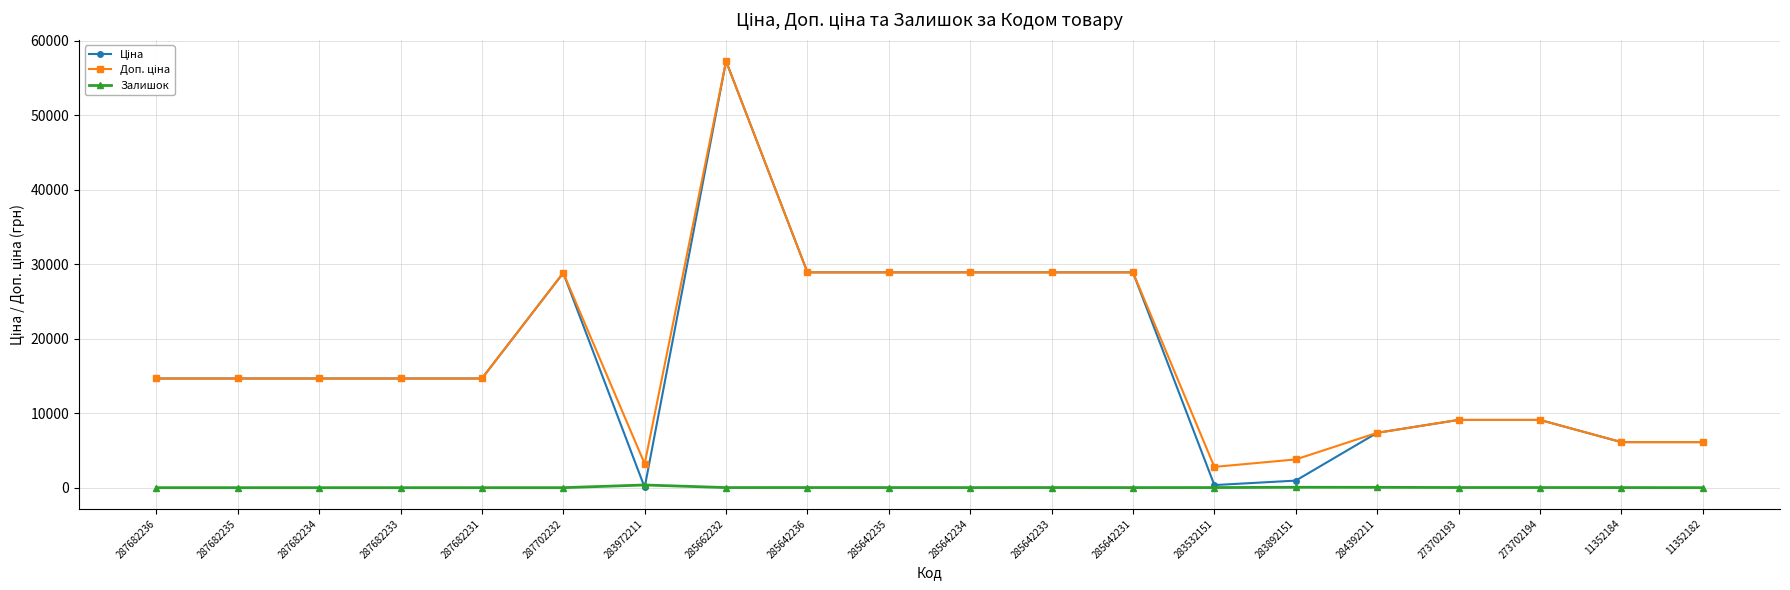

The Залишок series shows 0.0 at 287682235. True or false?

True